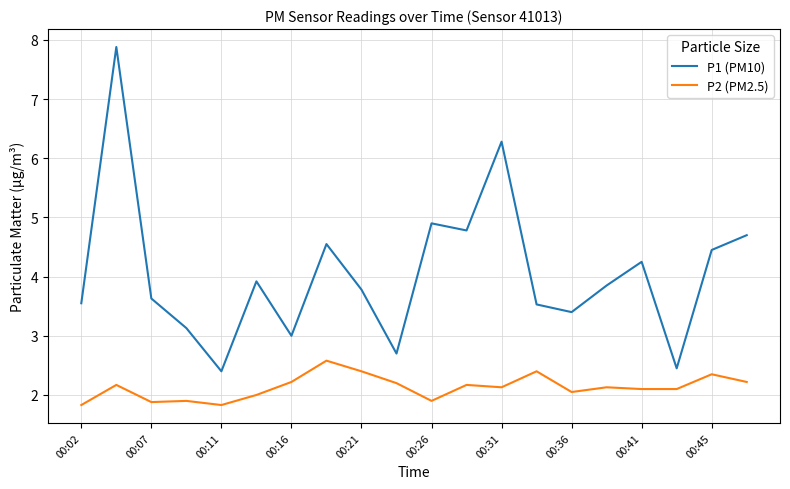

What is the highest value of the P2 (PM2.5) series?

2.6